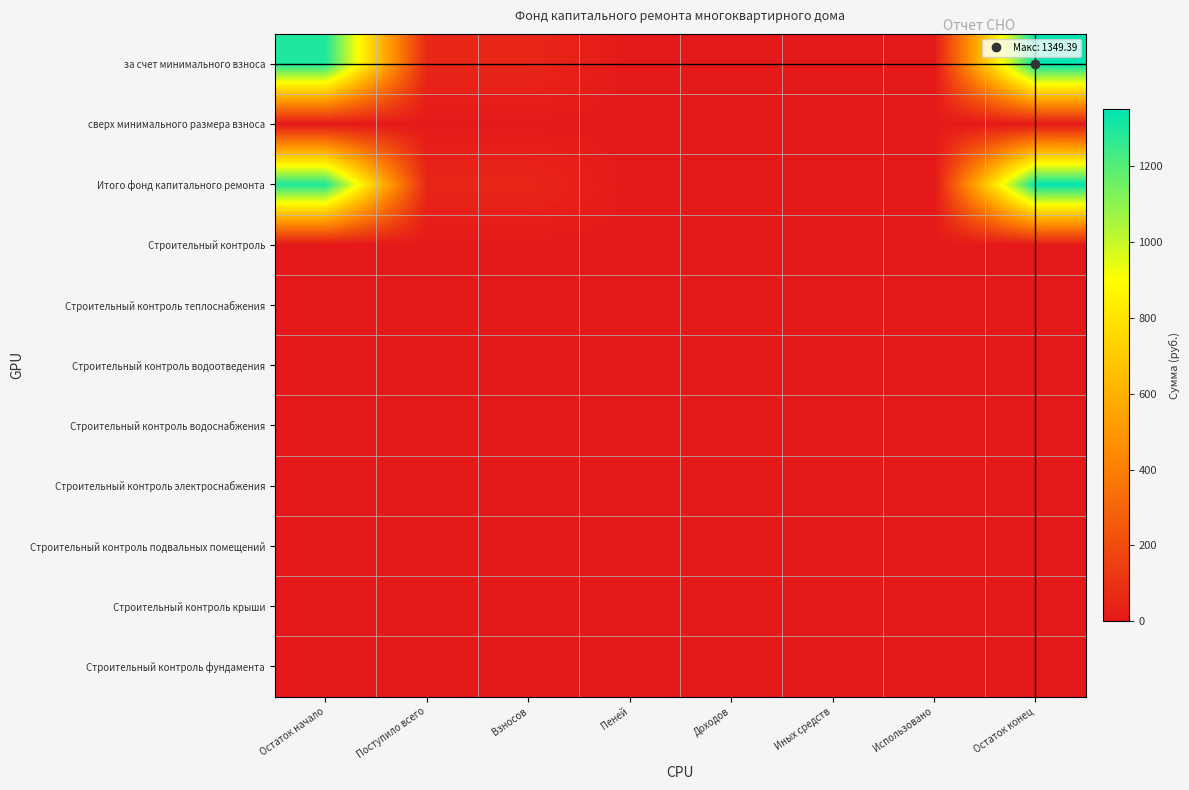

Which category has the highest value across all series?

Остаток конец